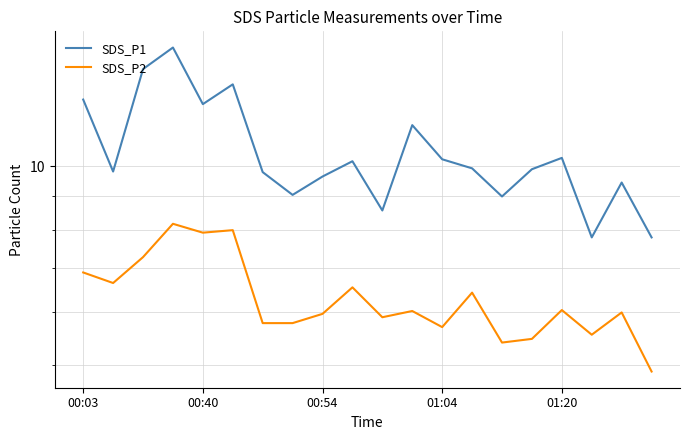

The SDS_P2 series shows 13.9 at 00:40. True or false?

False